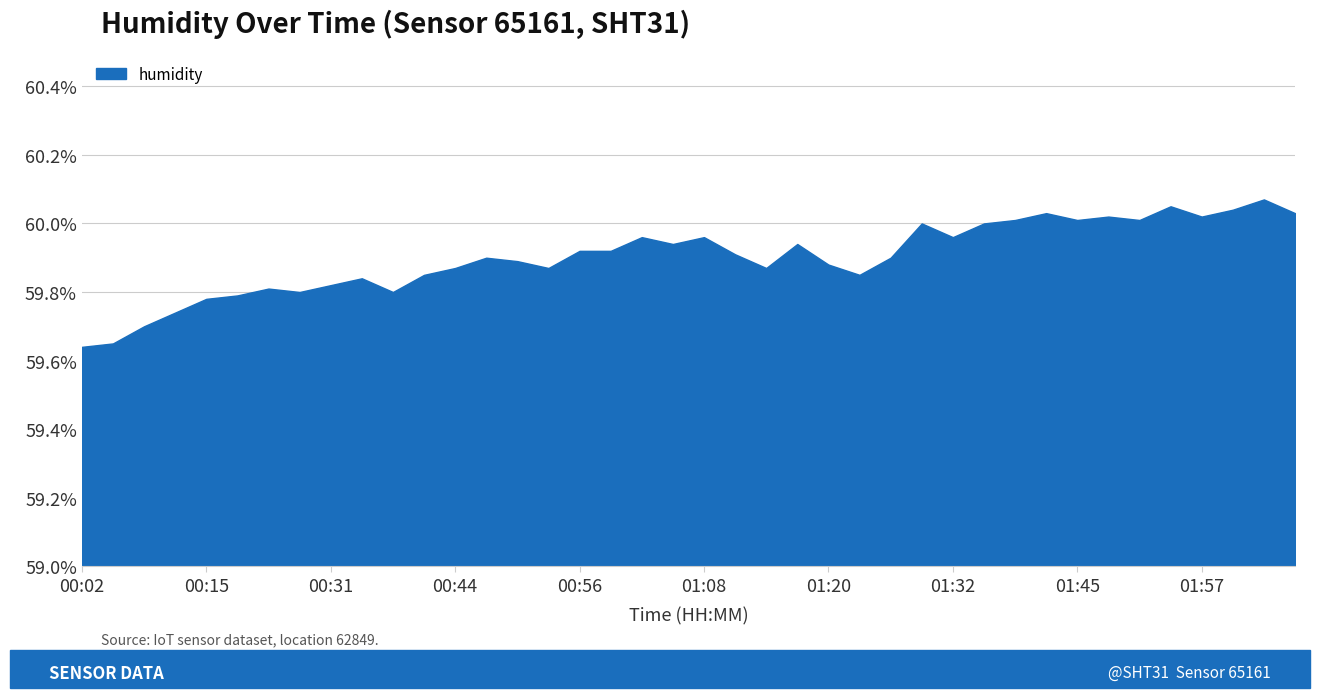

True or false: there are more than 0 points higher than both neighbors.

True